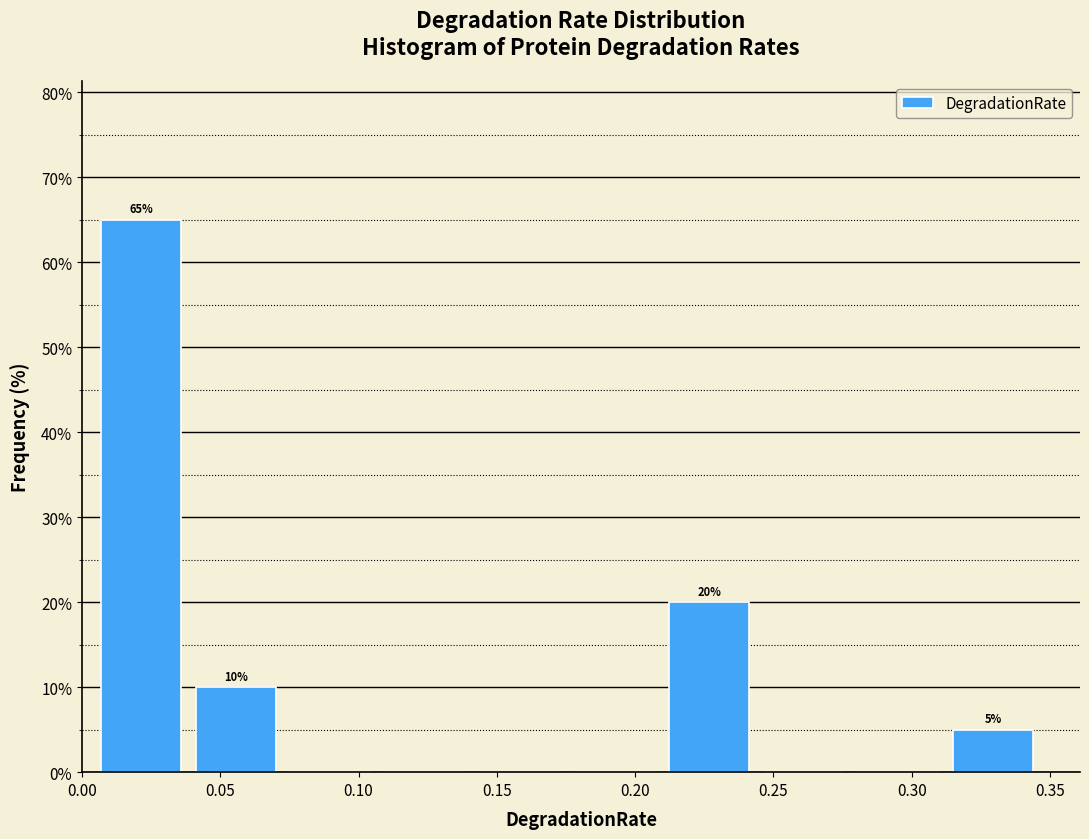

Which range on the x-axis has the tallest bar?

0.005 to 0.040